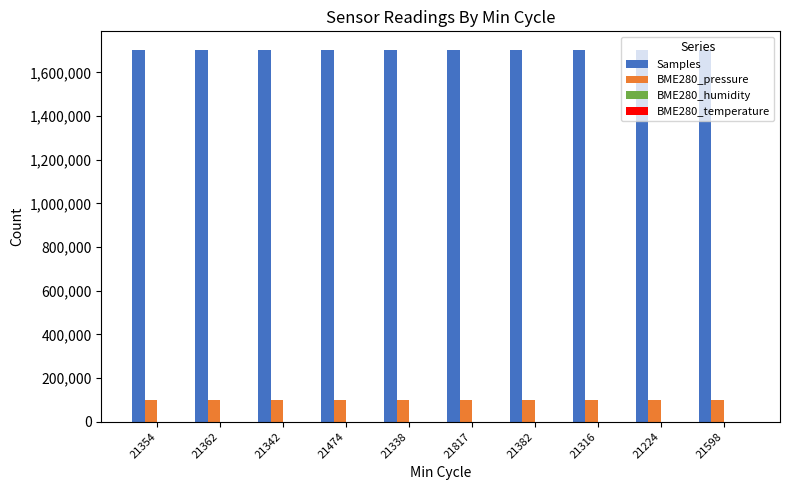

Which series has the largest total across all categories?

Samples